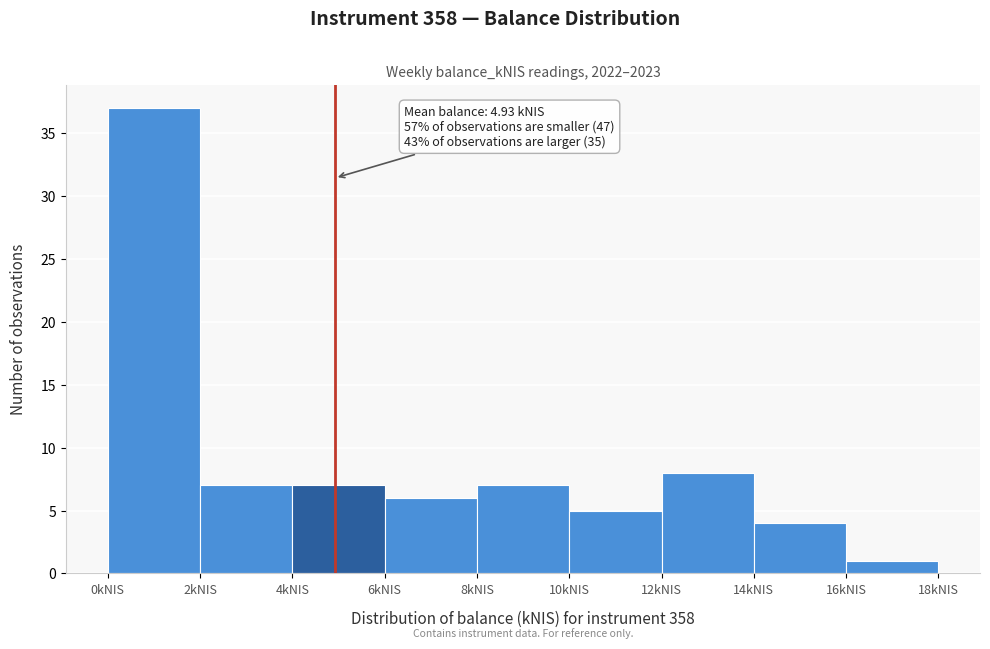

Over which range of the x-axis is the bar tallest?

0 to 2